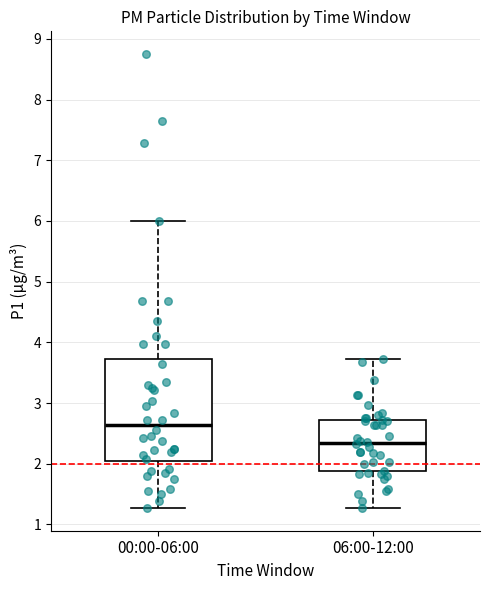

Which box is the tallest, from its lower edge to its upper edge?

00:00-06:00